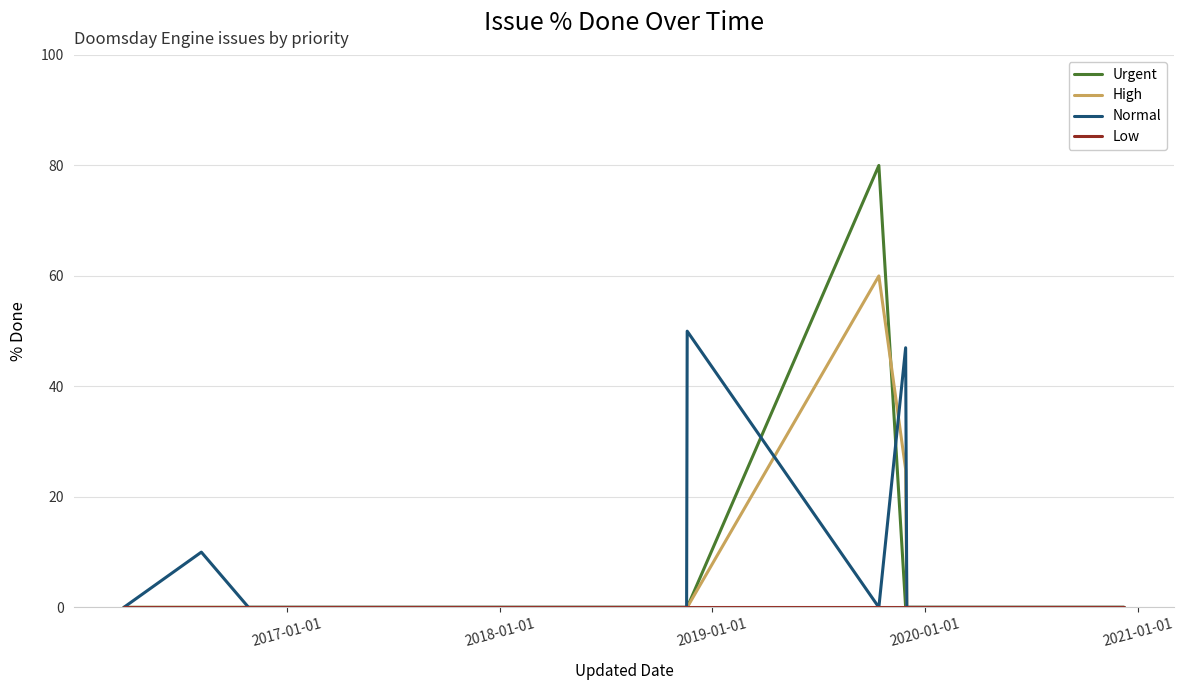

Which series has the widest spread of values?

Urgent